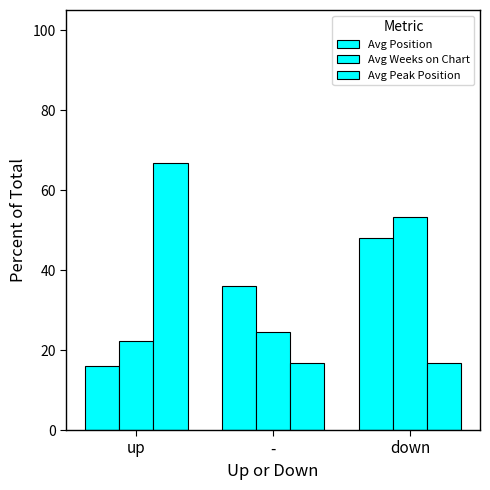

How many values in the Avg Weeks on Chart series exceed 24?

2